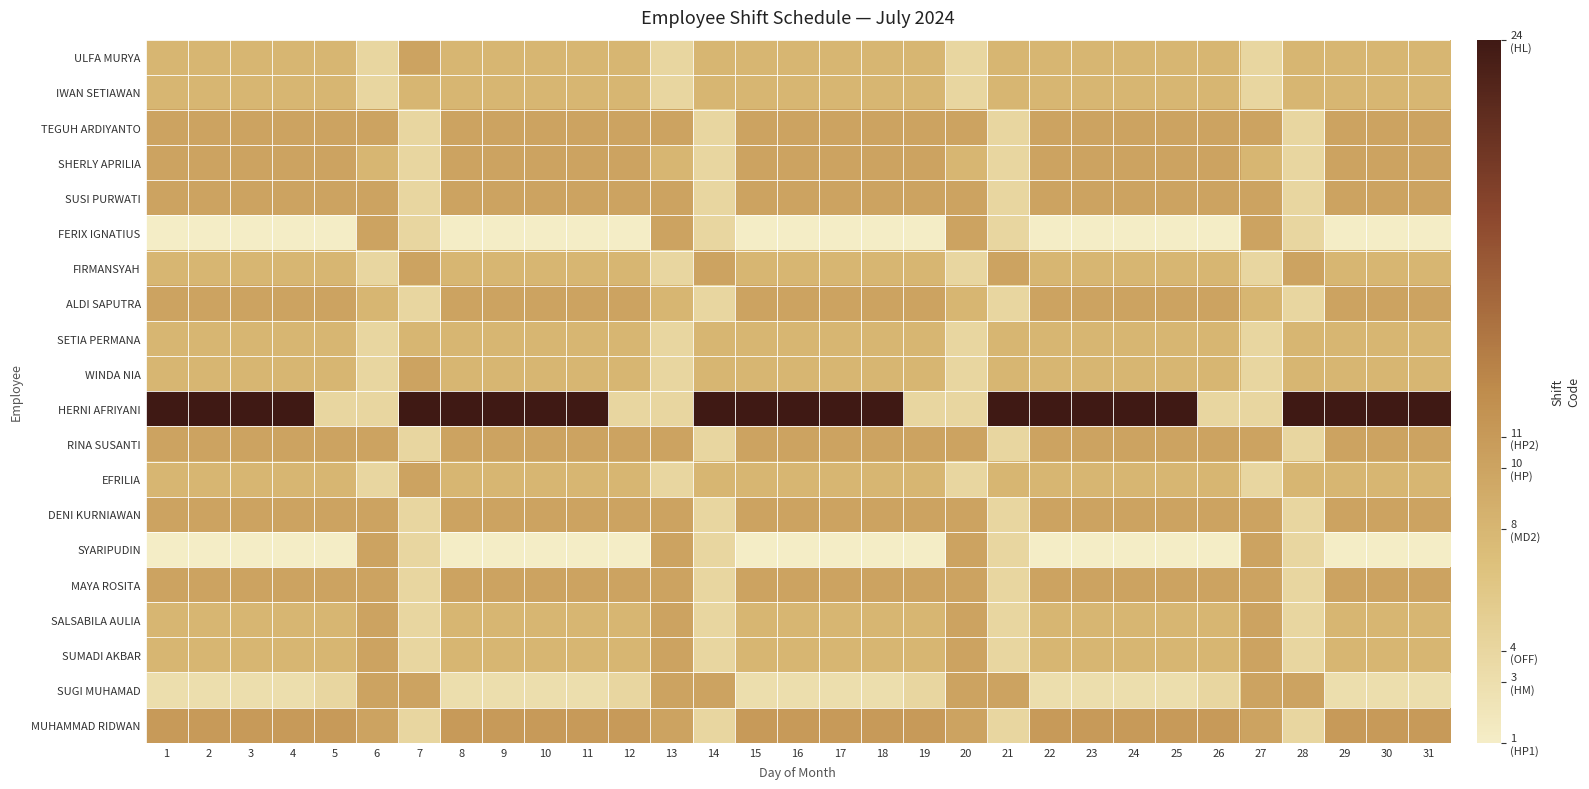

Which category has the lowest value across all series?

1